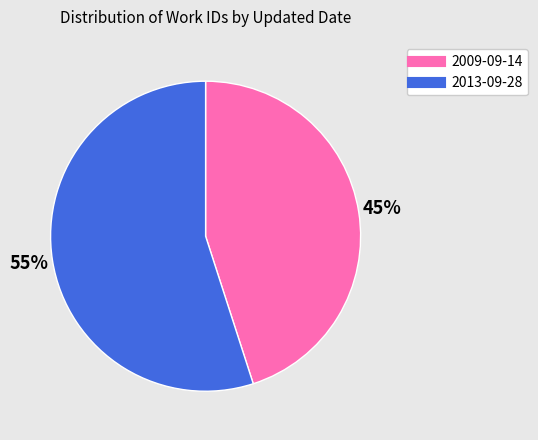

To the nearest percent, what portion does 2013-09-28 represent?

55%